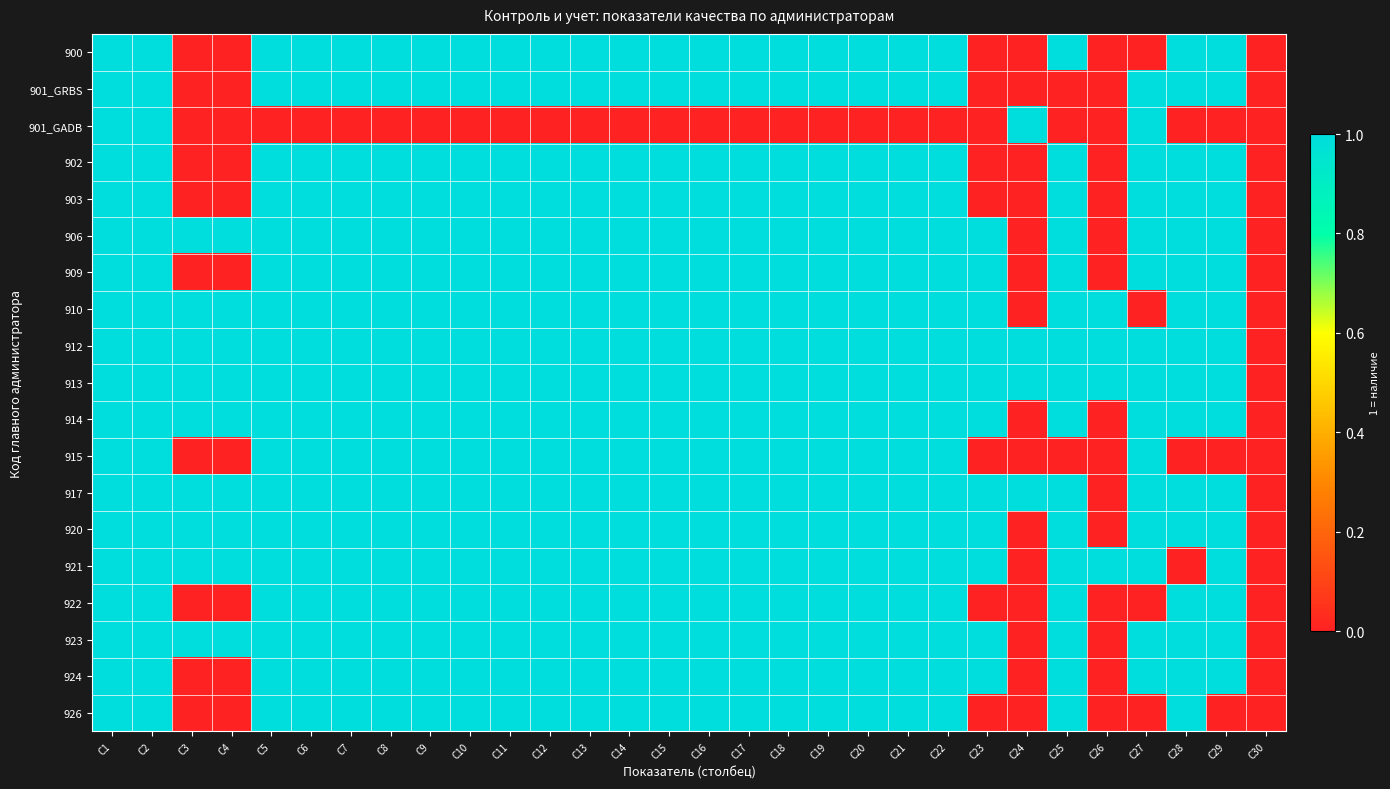

What is the greatest value displayed?

1